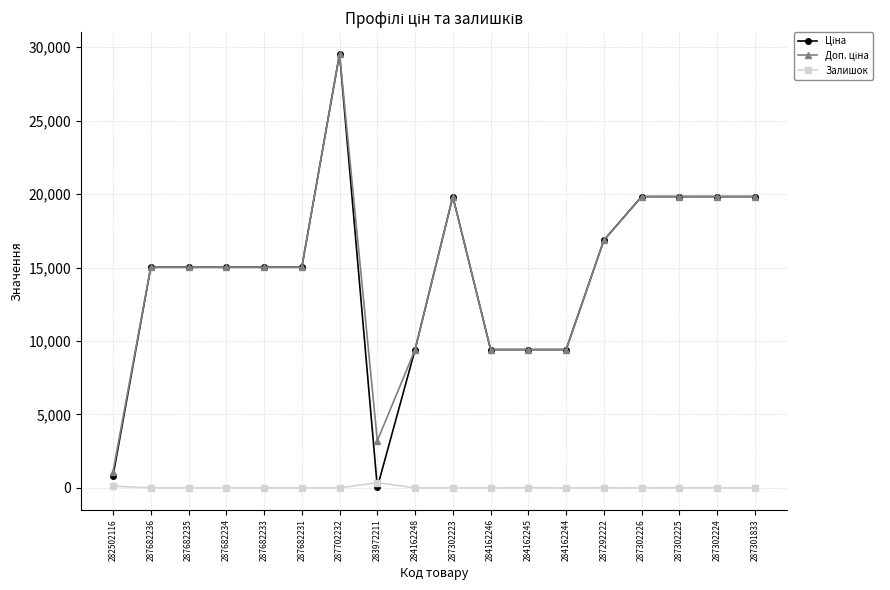

What is the greatest value displayed?

29548.9